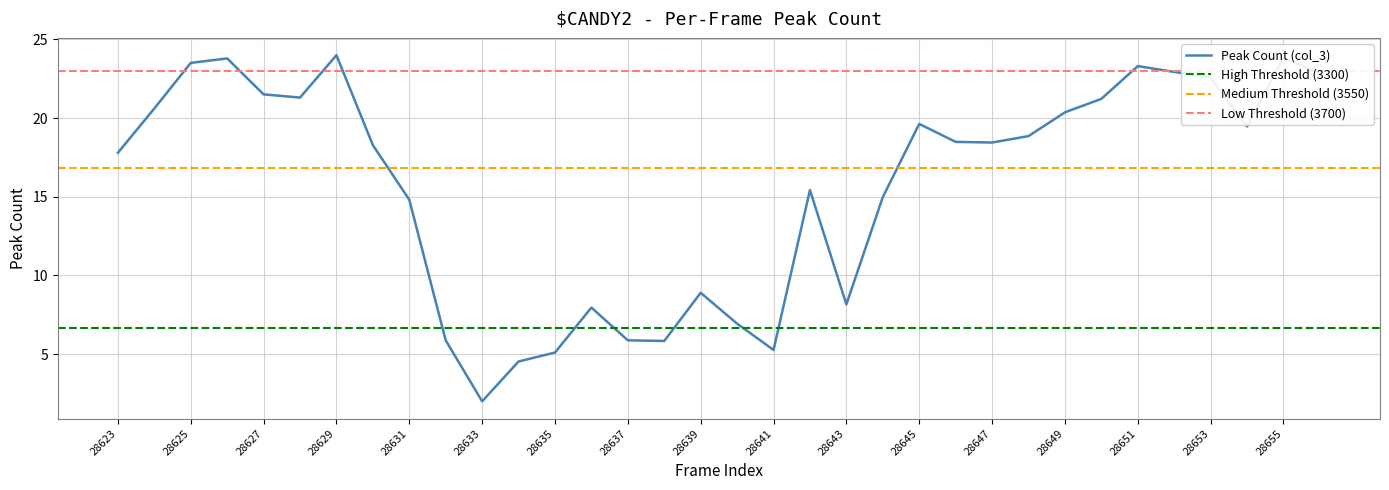

Reading left to right, transcribe all the data shown in this chart.

17.8	20.6	23.5	23.8	21.5	21.3	24.0	18.3	14.8	5.9	2.0	4.5	5.1	8.0	5.9	5.8	8.9	6.9	5.3	15.4	8.2	15.0	19.6	18.5	18.4	18.9	20.4	21.2	23.3	22.9	22.6	19.5	23.8	22.9